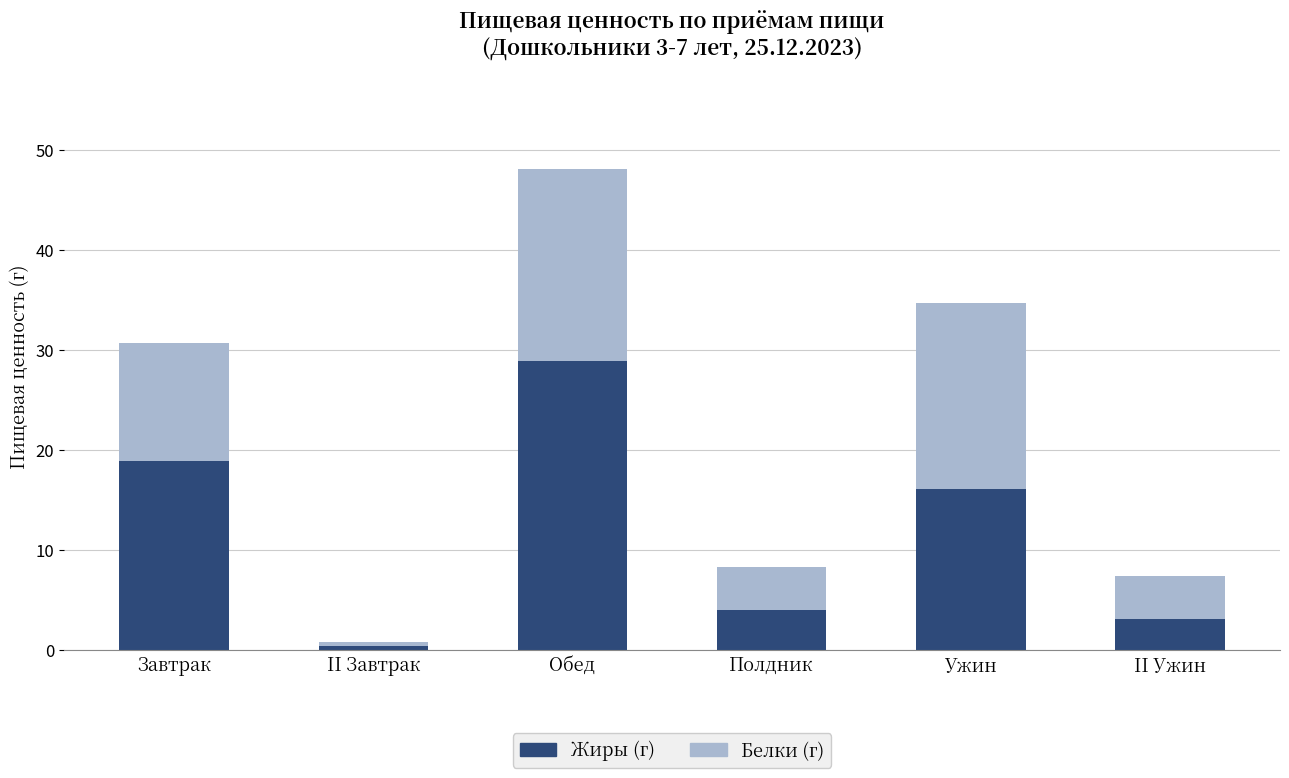

What is the total value across all series at II Ужин?

7.4